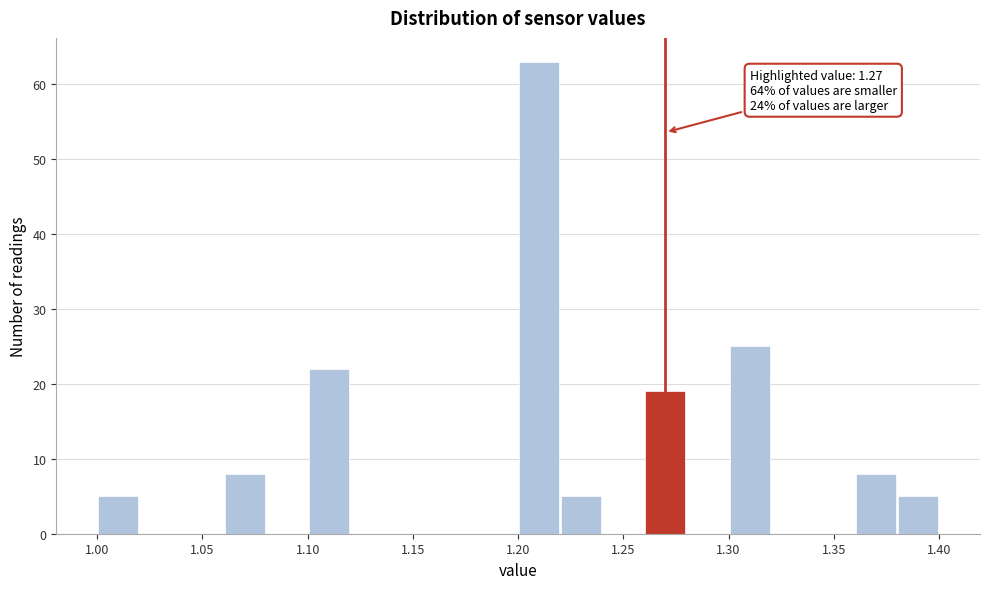

Which range on the x-axis has the tallest bar?

1.20 to 1.22